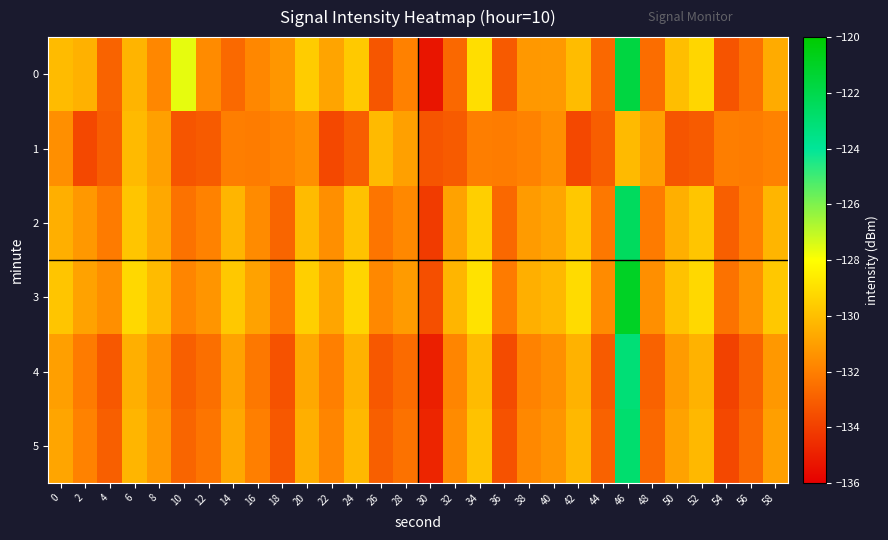

Between 24 and 16, which is larger?

24